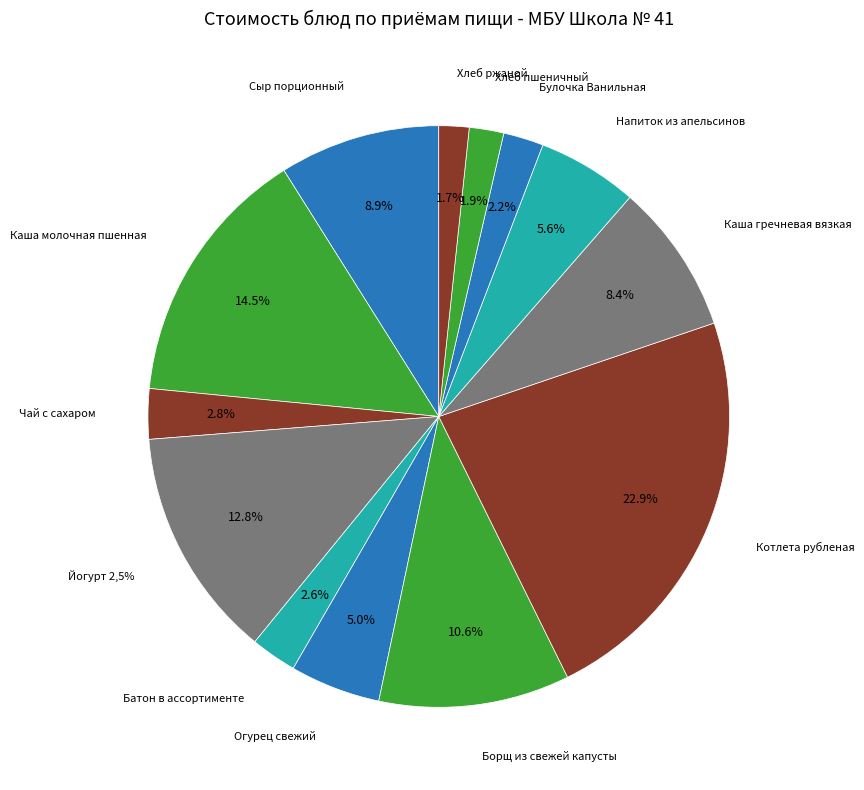

Approximately how many times larger is the value at Хлеб пшеничный compared to Котлета рубленая?

0.1